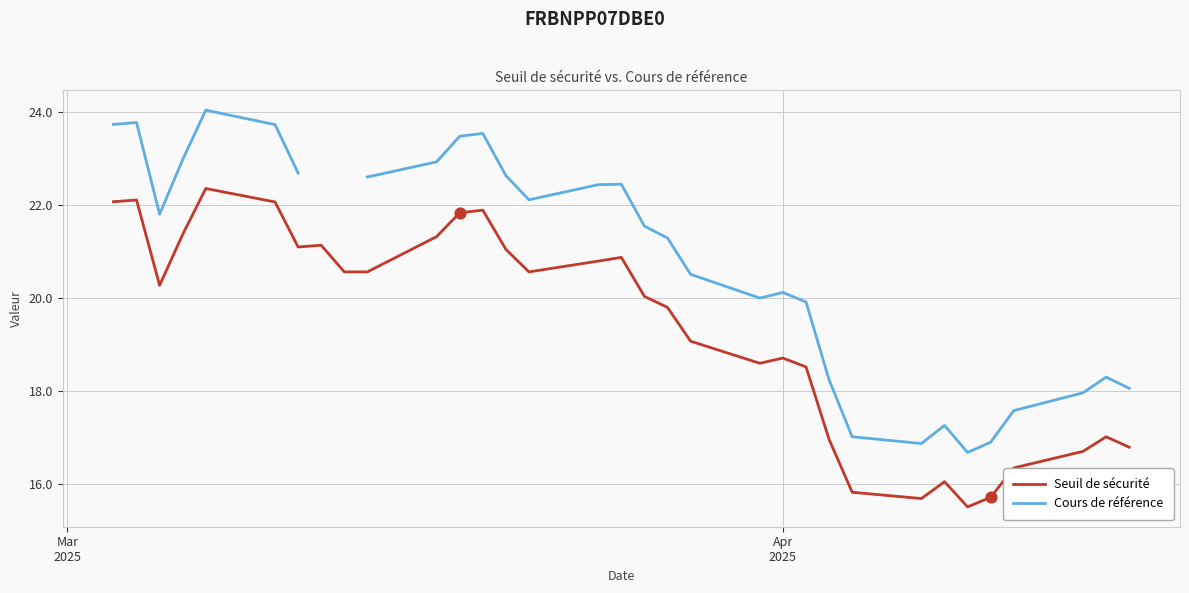

Which series contains the highest Y value?

Cours de référence